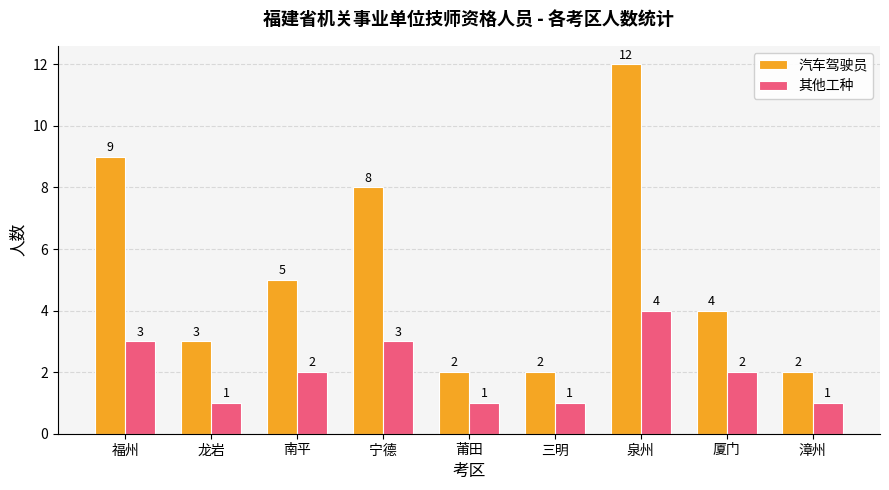

How many distinct data groups are displayed?

2